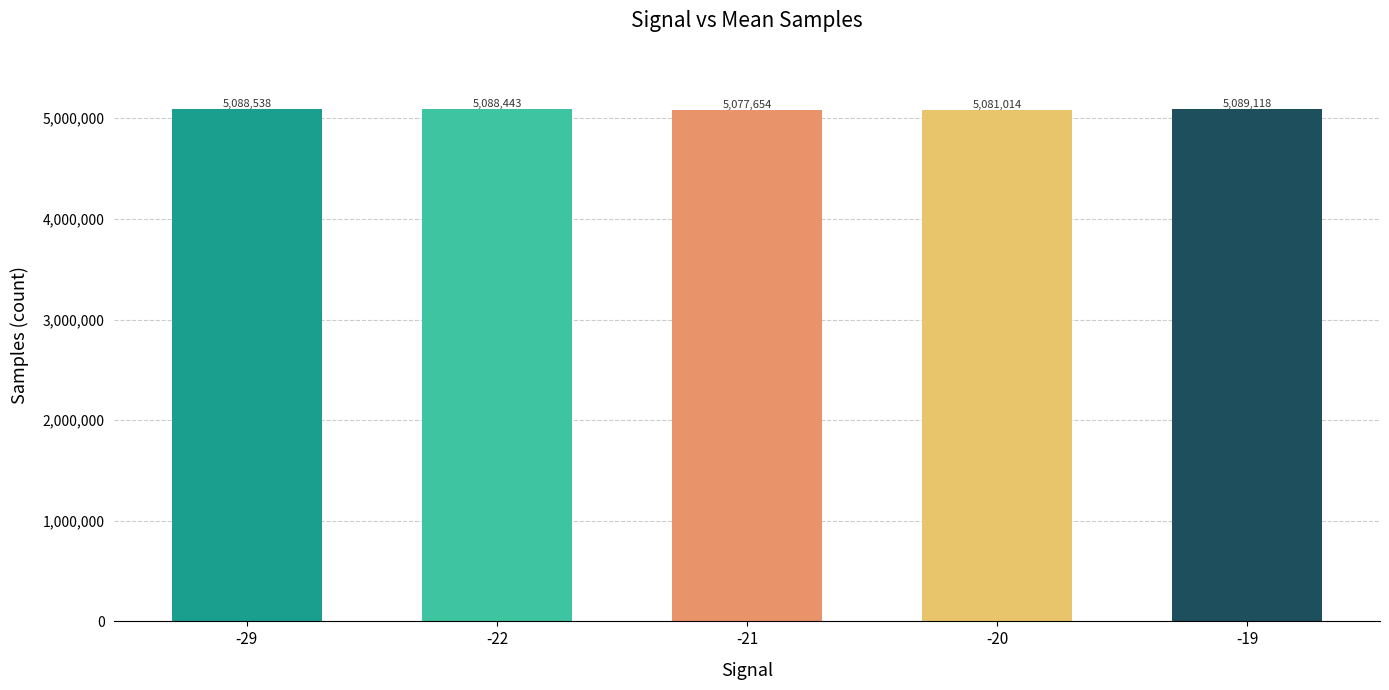

True or false: the data shows 8239428 at -22.

False